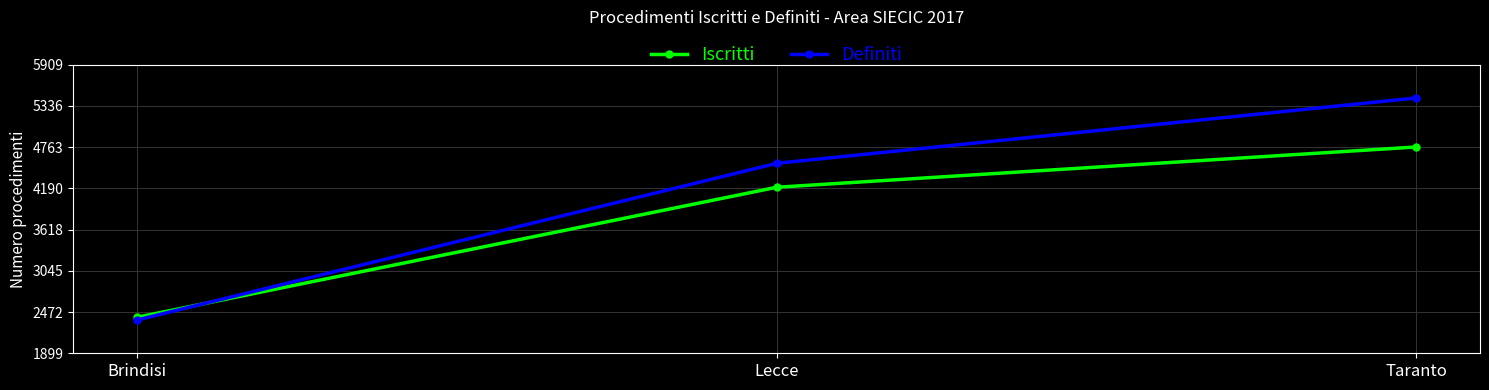

Does the chart display data point markers on the line(s)?

Yes